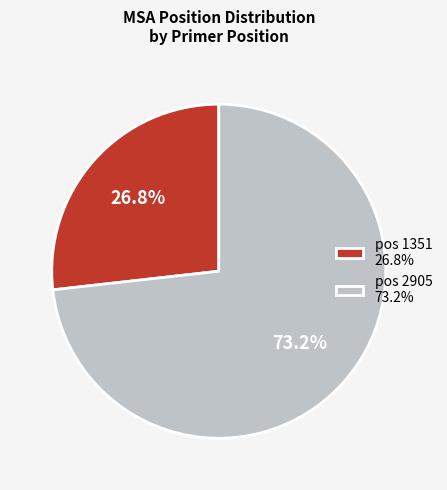

Count the number of slices in the pie.

2